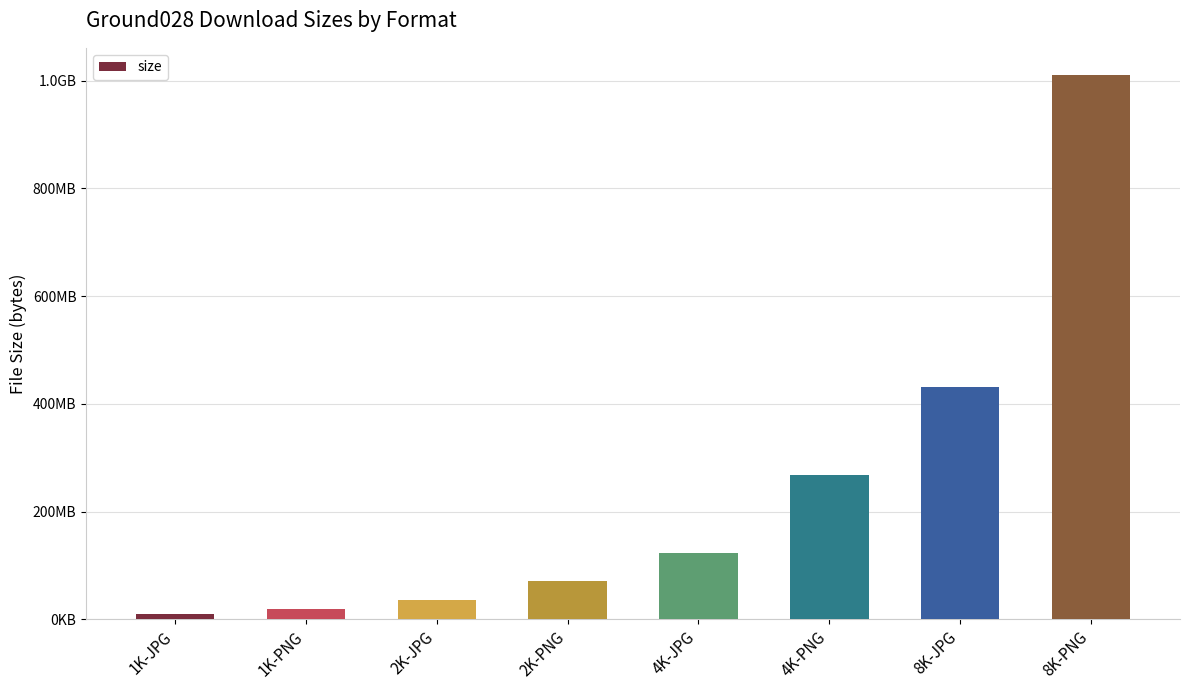

What is the label of the 5th bar from the left?

4K-JPG